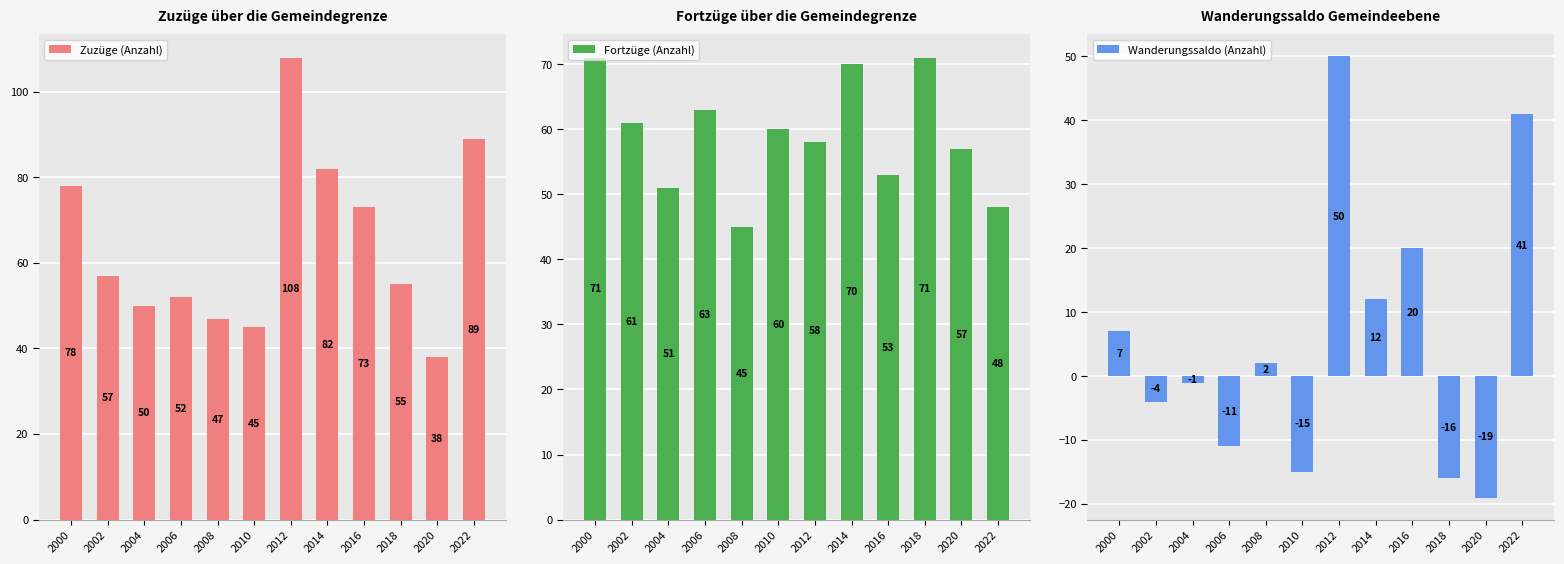

Read the Zuzüge (Anzahl) value at 2014.

82